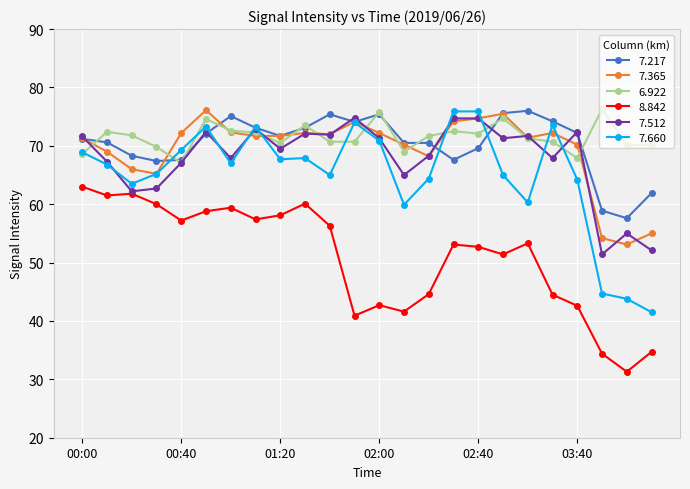

Which series has the widest spread of values?

7.660